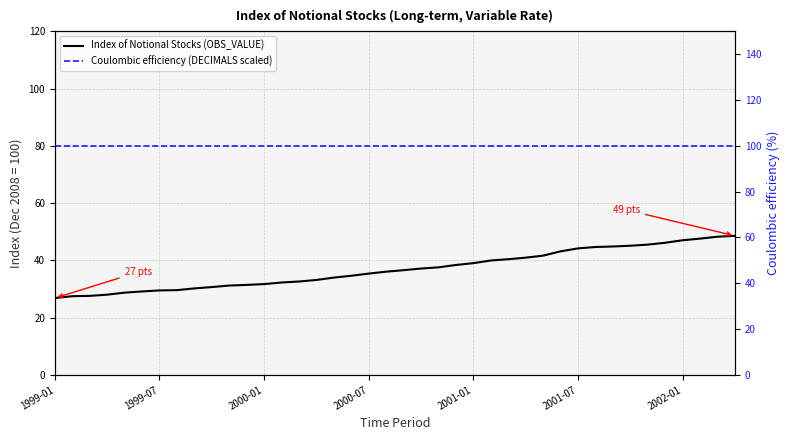

True or false: Index of Notional Stocks (OBS_VALUE) has more than 0 interior local peaks.

False